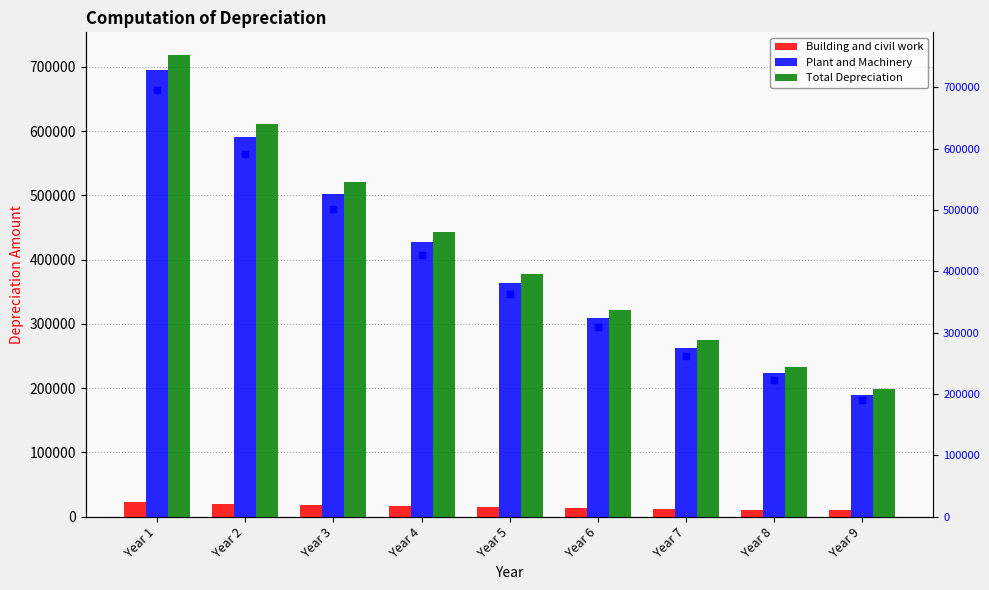

Is the value of Total Depreciation at Year 5 greater than the value of Plant & Machinery (marker) at Year 8?

Yes